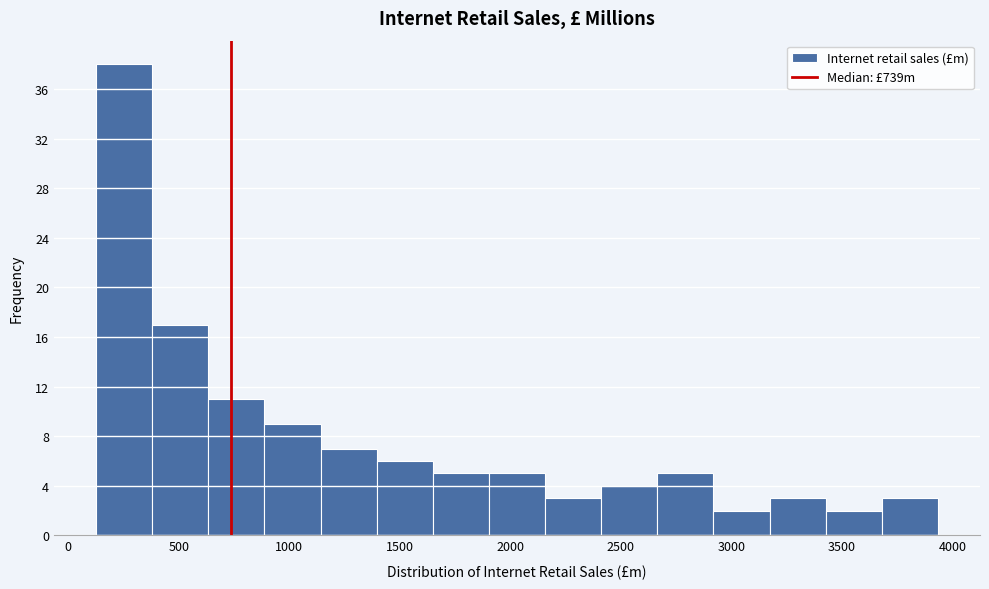

Over which range of the x-axis is the bar tallest?

150 to 400